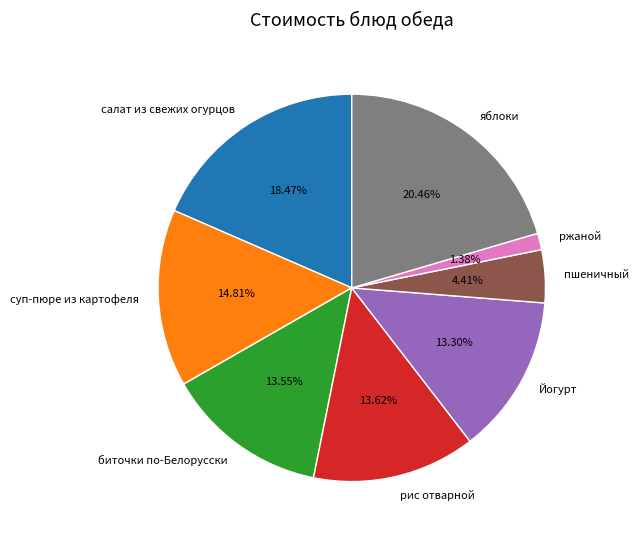

Approximately how many times larger is the value at суп-пюре из картофеля compared to рис отварной?

1.1